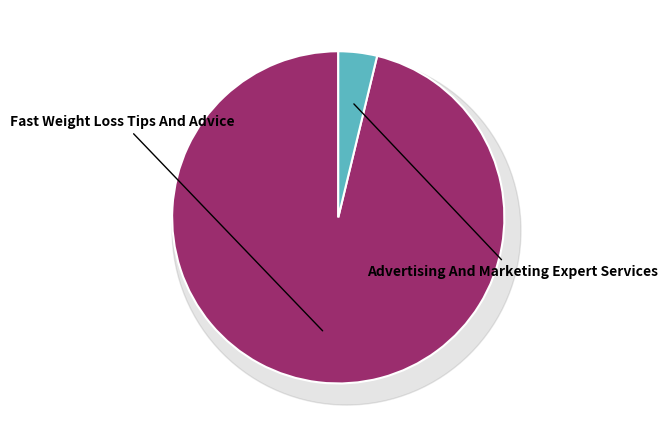

Between Fast Weight Loss Tips And Advice and Advertising And Marketing Expert Services, which is larger?

Fast Weight Loss Tips And Advice